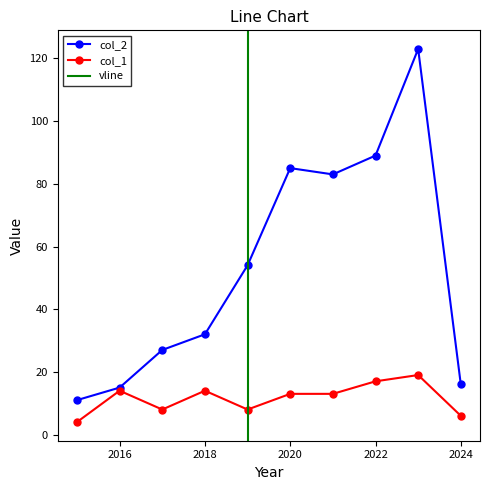

What is the average value of the col_2 series?

54